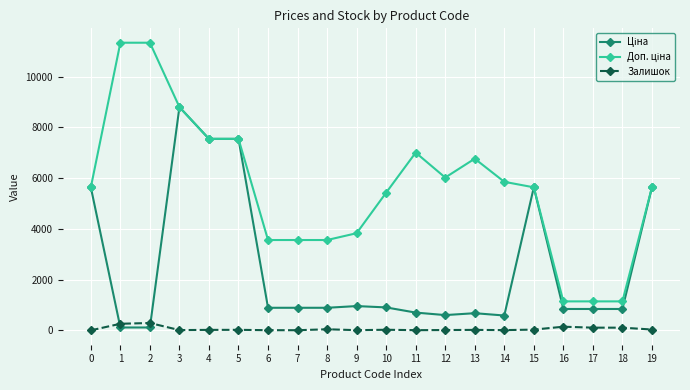

At which category is the sum across all series the highest?

3